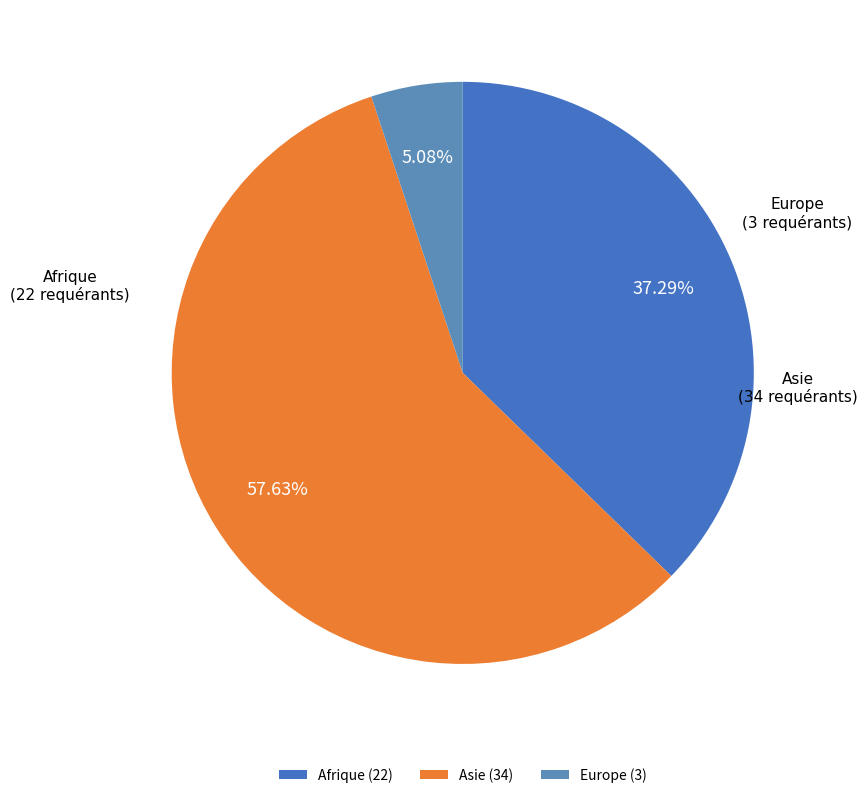

To the nearest percent, what portion does Afrique represent?

37%